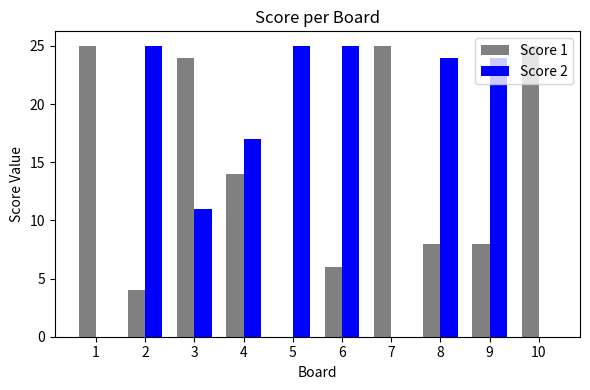

The value of Score 1 at 5 is 0. True or false?

True